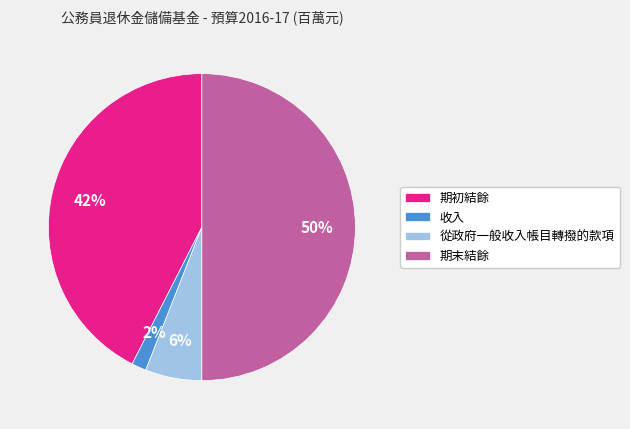

Which has a higher value, 期初結餘 or 從政府一般收入帳目轉撥的款項?

期初結餘